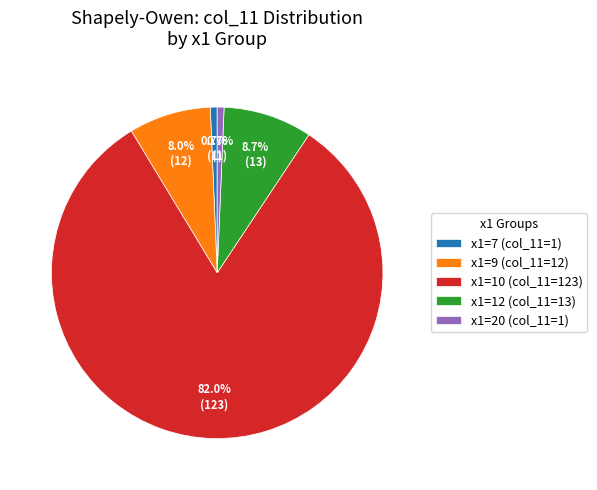

How much of the chart is everything except x1=7?

99.3%